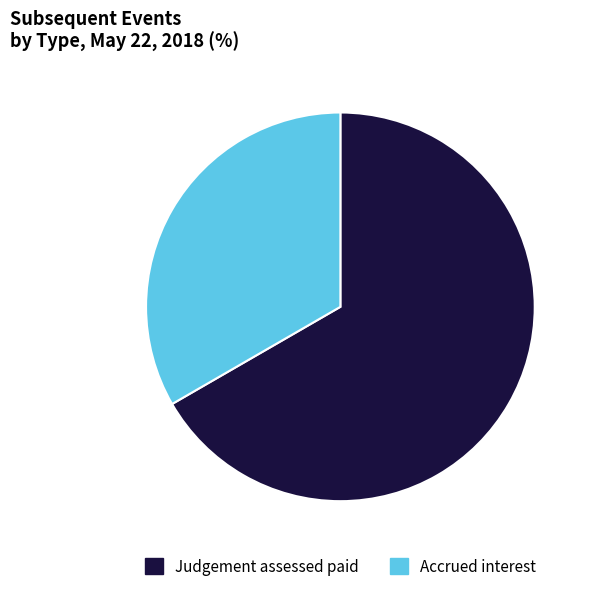

Approximately how many times larger is the value at Accrued interest compared to Judgement assessed paid?

0.5